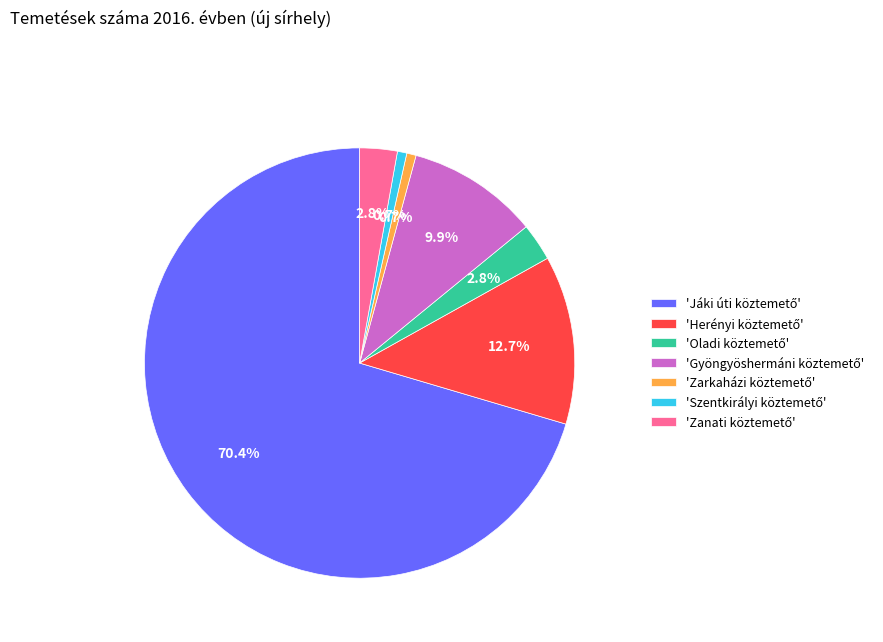

How many segments does this pie chart have?

7